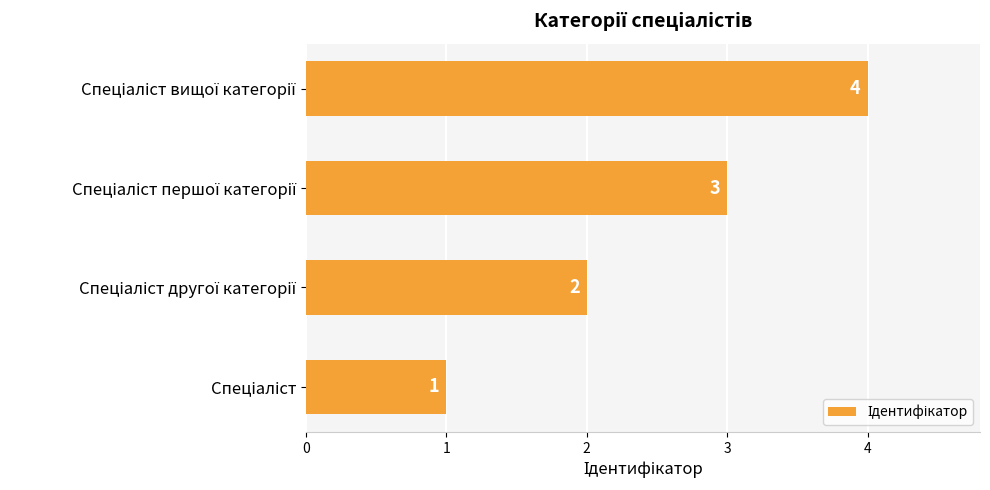

What is the greatest value displayed?

4